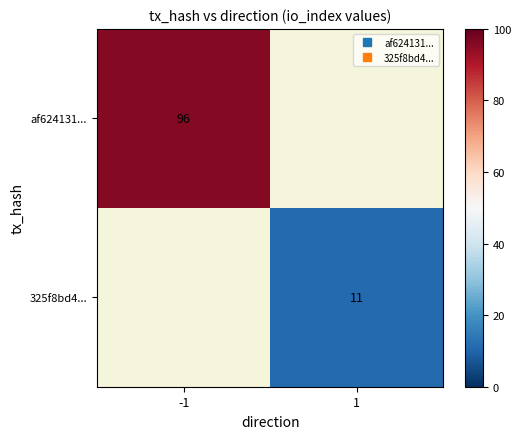

Rank the categories by 325f8bd4... value from lowest to highest.

-1, 1